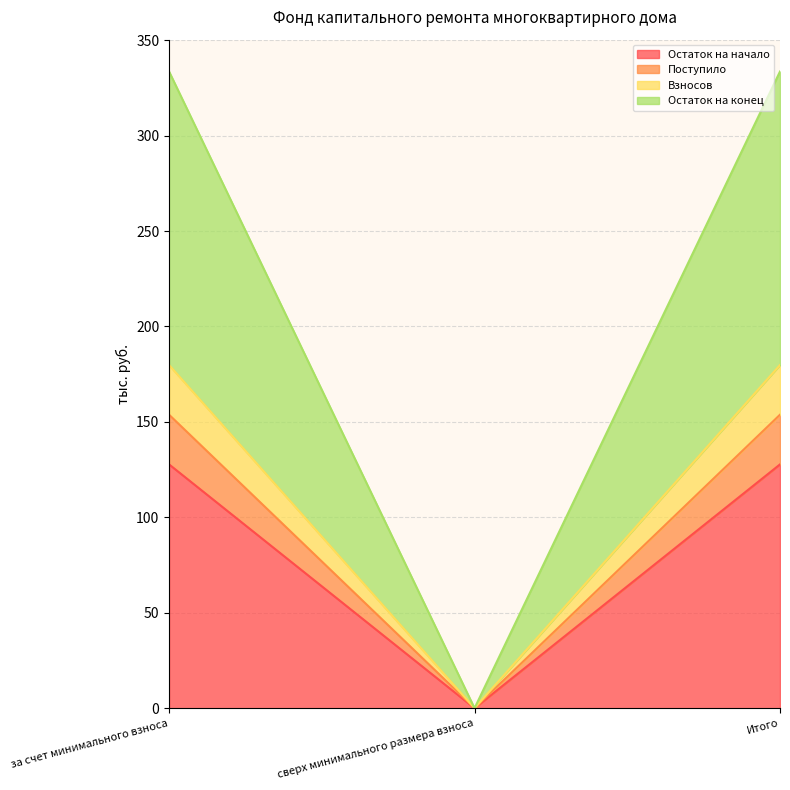

How many lines are shown in the chart?

4